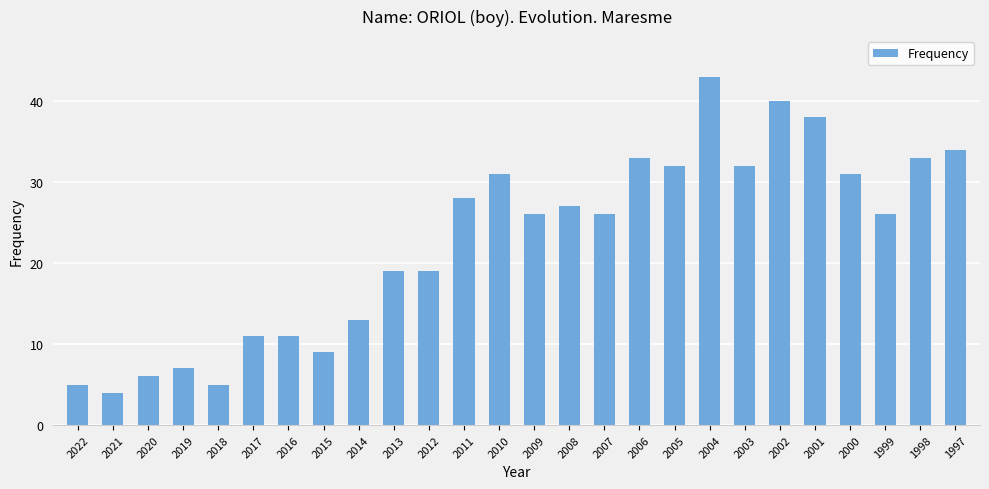

Reading left to right, transcribe all the data shown in this chart.

2022=5	2021=4	2020=6	2019=7	2018=5	2017=11	2016=11	2015=9	2014=13	2013=19	2012=19	2011=28	2010=31	2009=26	2008=27	2007=26	2006=33	2005=32	2004=43	2003=32	2002=40	2001=38	2000=31	1999=26	1998=33	1997=34